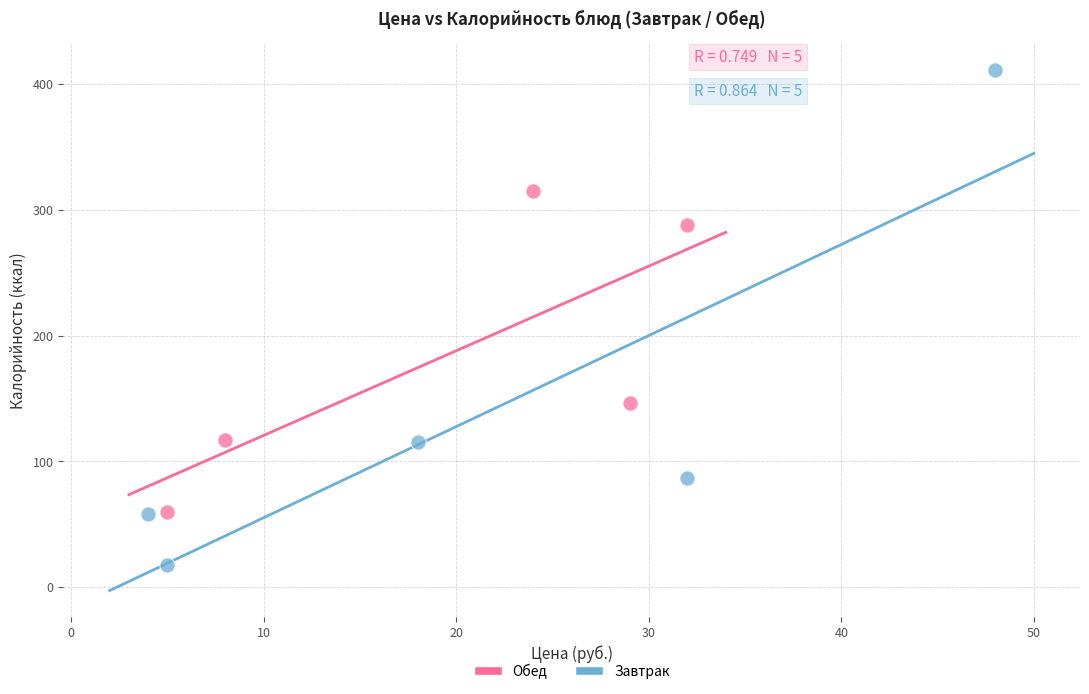

Which series reaches the minimum Y coordinate?

Завтрак